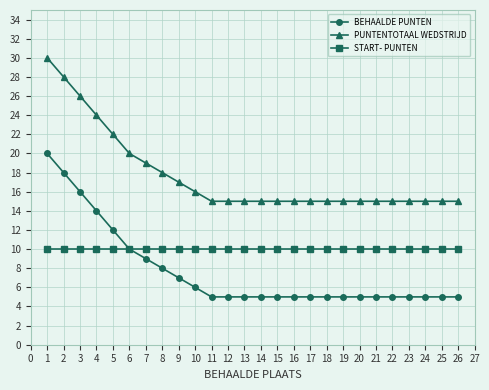

How many series are shown in this chart?

3